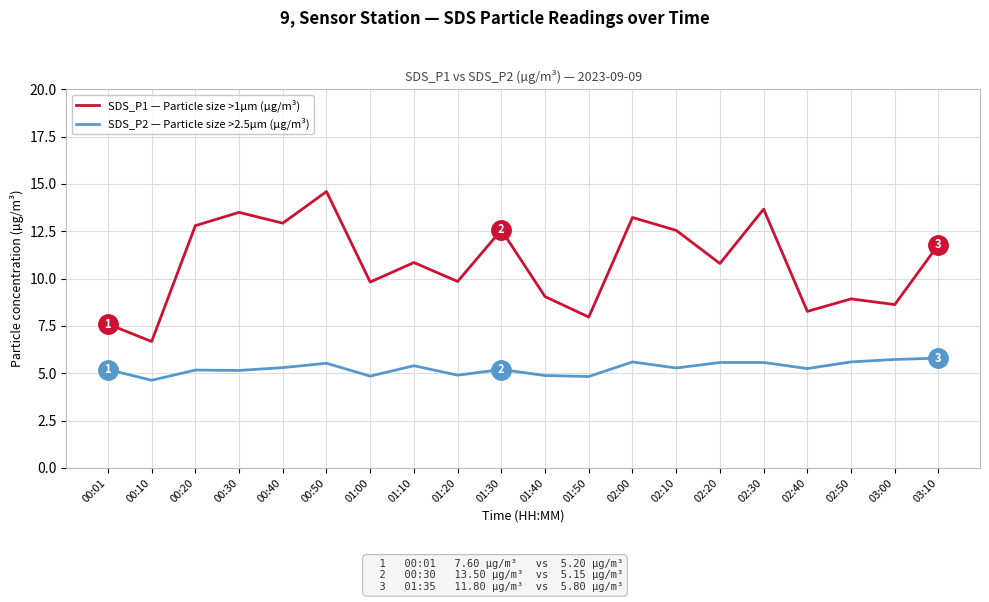

Between 00:01 and 00:40, which series saw the biggest shift?

SDS_P1 — Particle size >1µm (µg/m³)